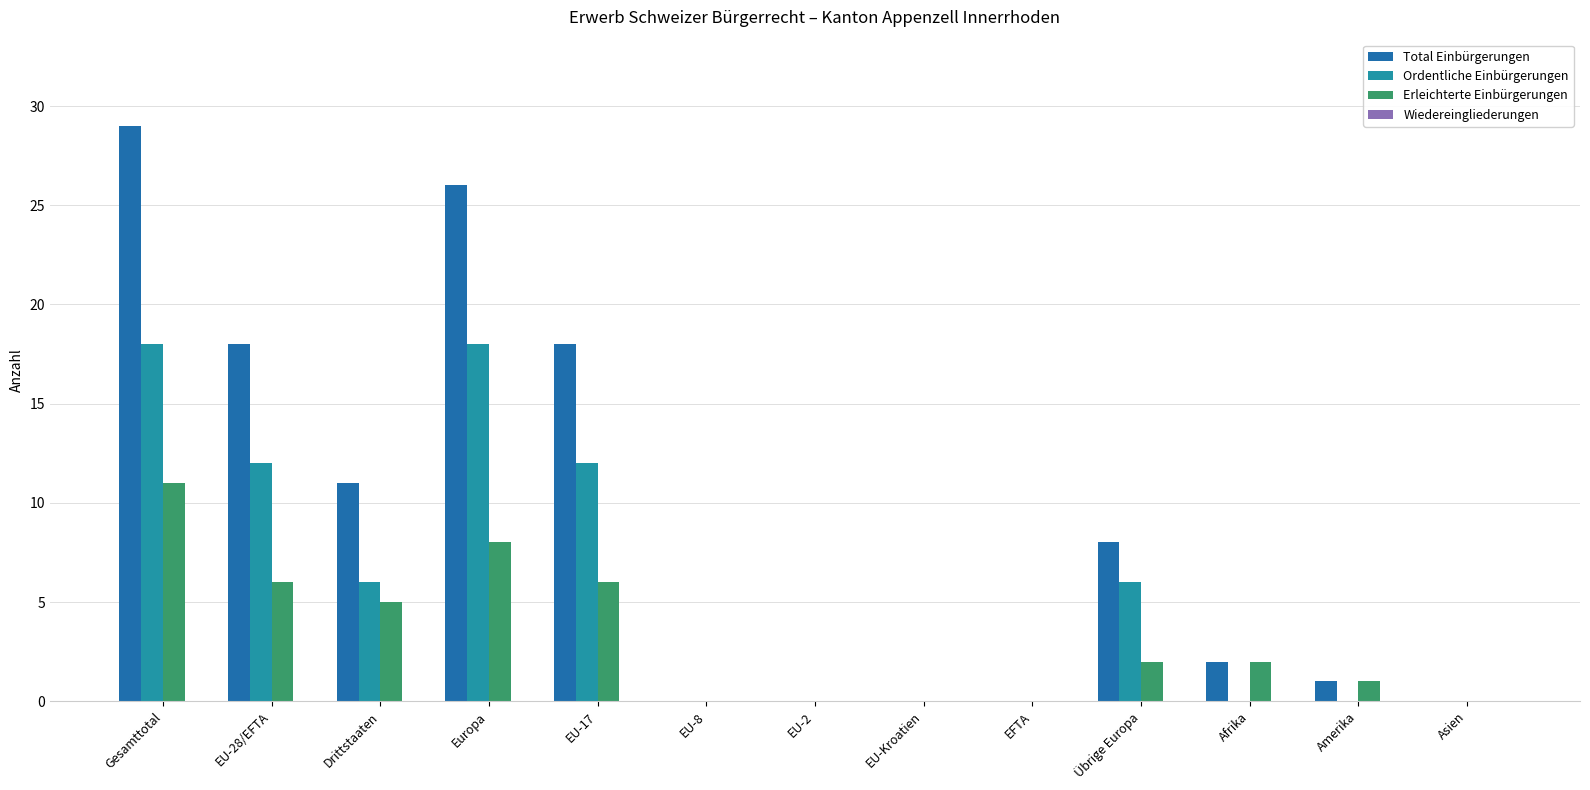

How many groups of bars are there?

13